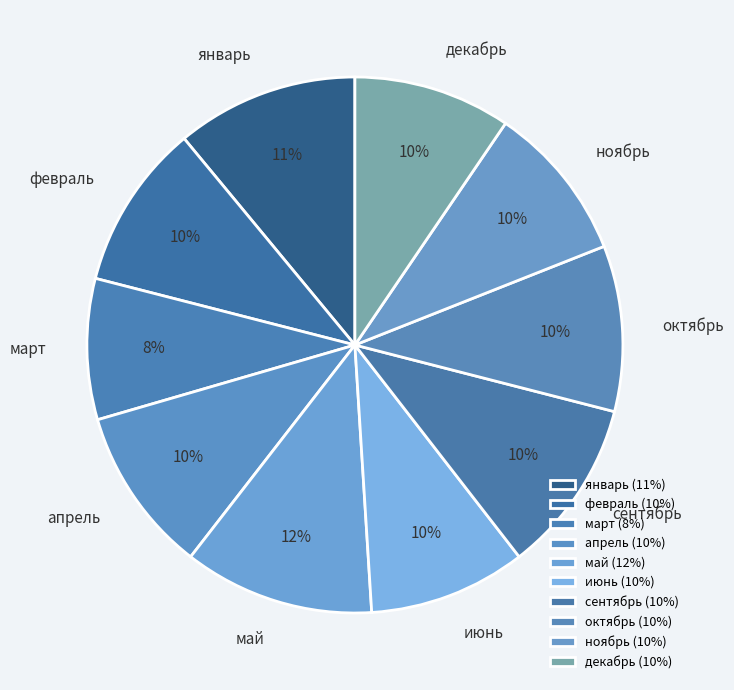

Is it true that октябрь is 10% of the pie?

True